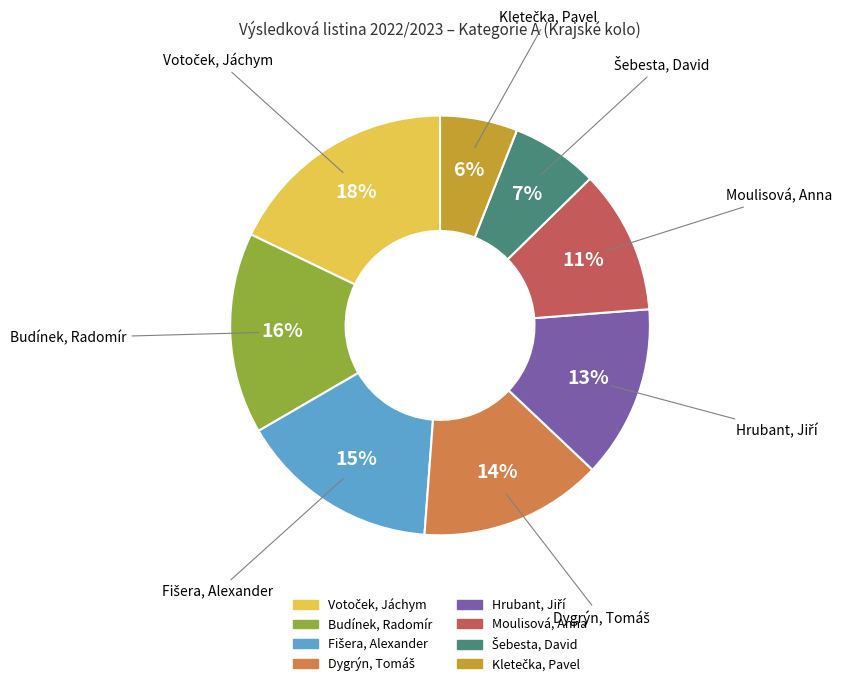

Is there any slice that represents more than half of the pie?

No